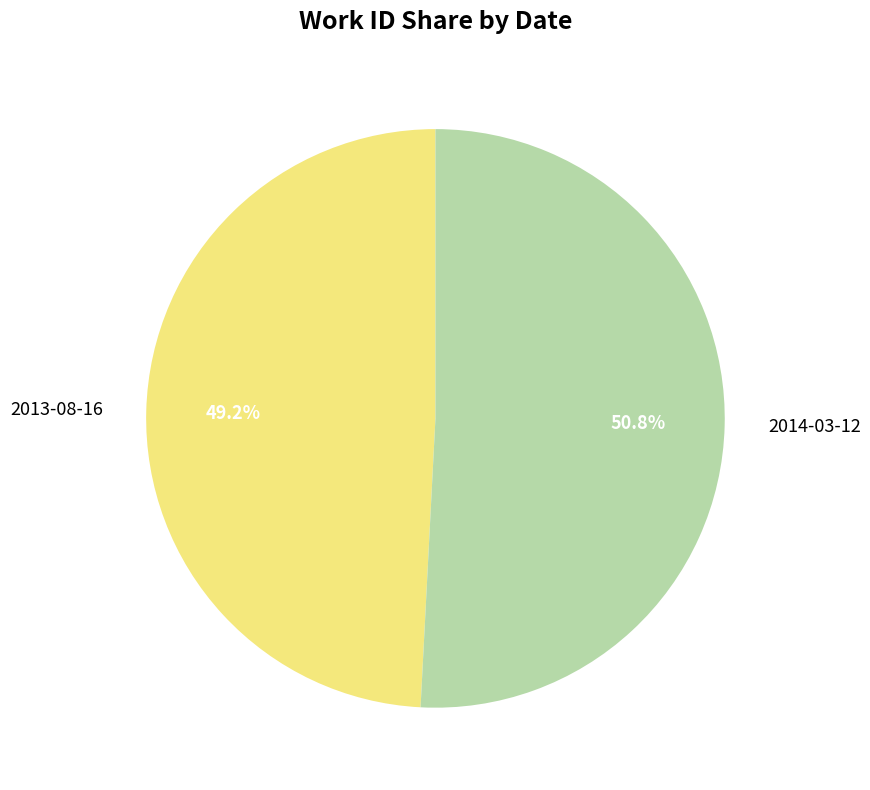

Which category has the smallest portion of the pie?

2013-08-16